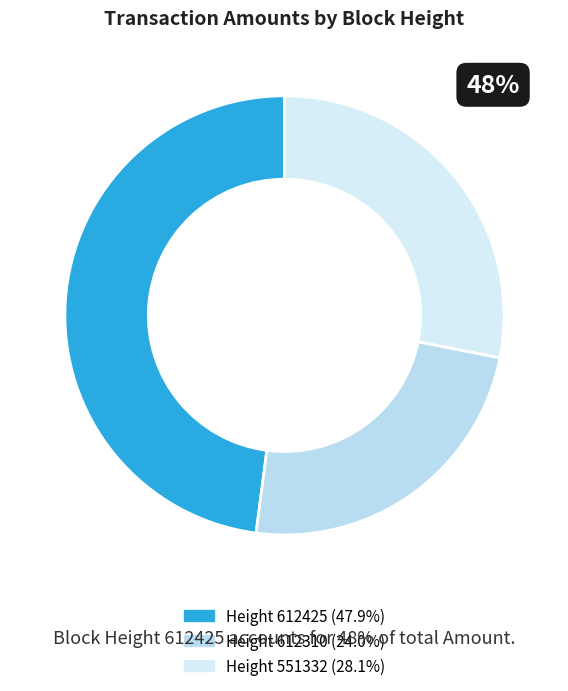

Count the number of slices in the pie.

3